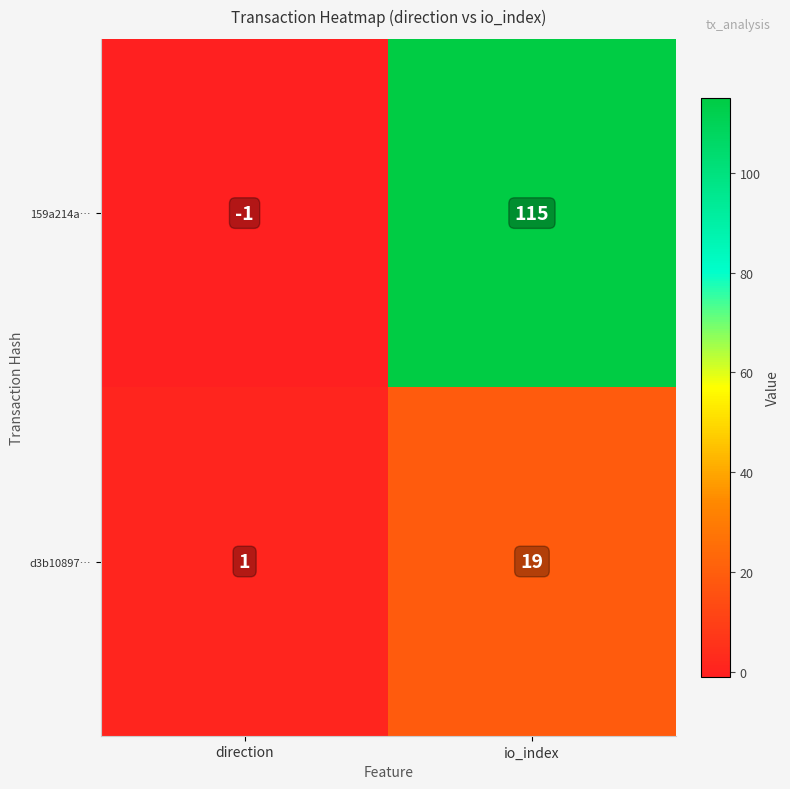

At io_index, list the series in order from largest to smallest.

159a214a…, d3b10897…